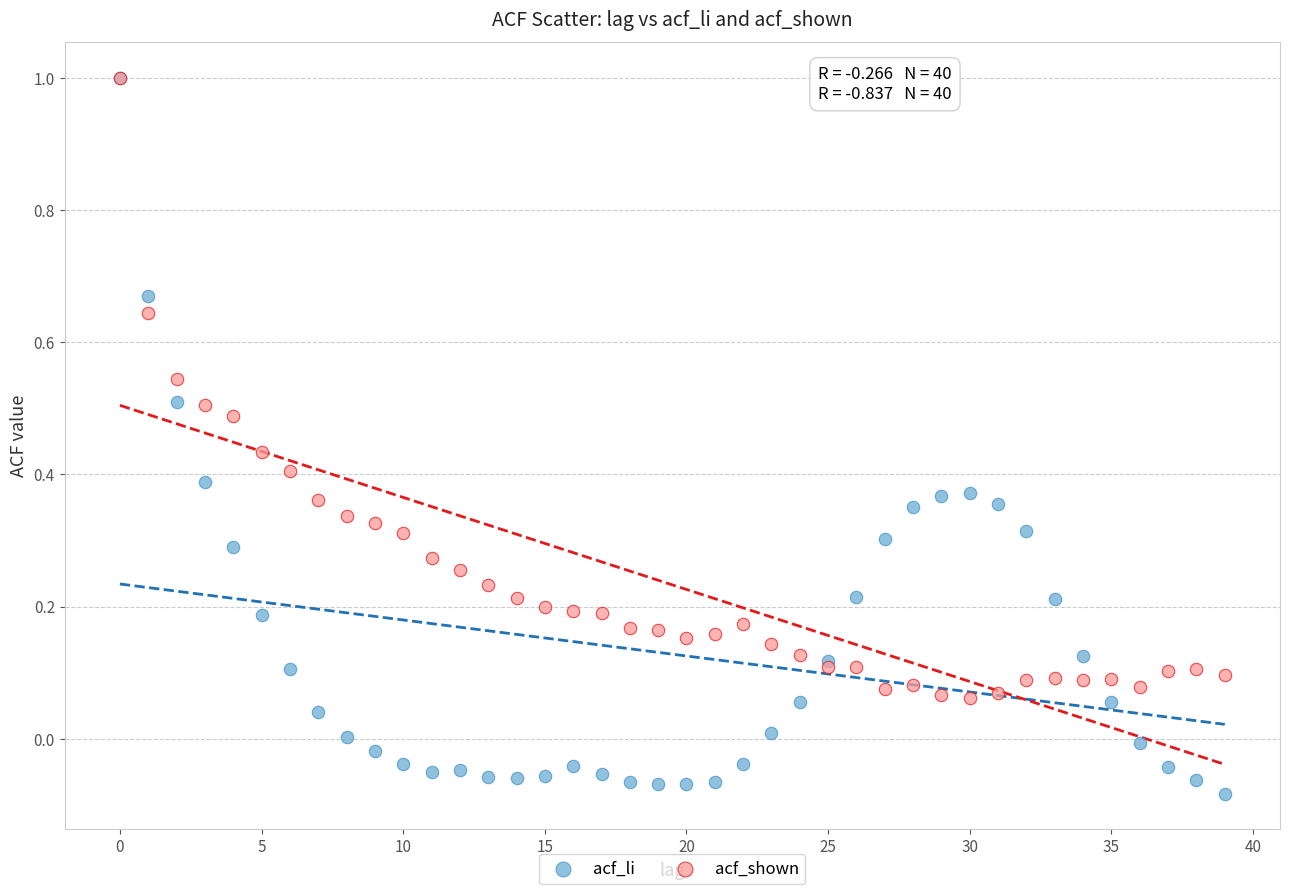

What are all the series names shown in the legend?

acf_li, acf_shown